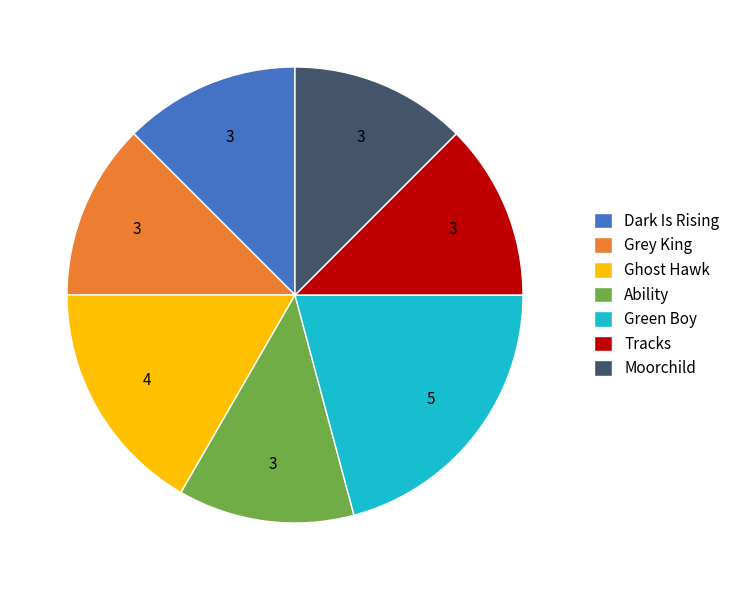

The Grey King slice represents 12% of the pie. True or false?

True